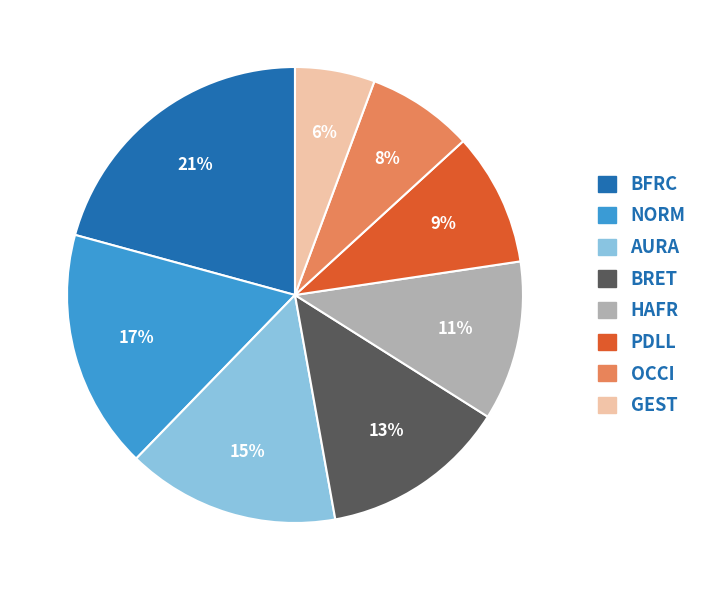

How many segments does this pie chart have?

8